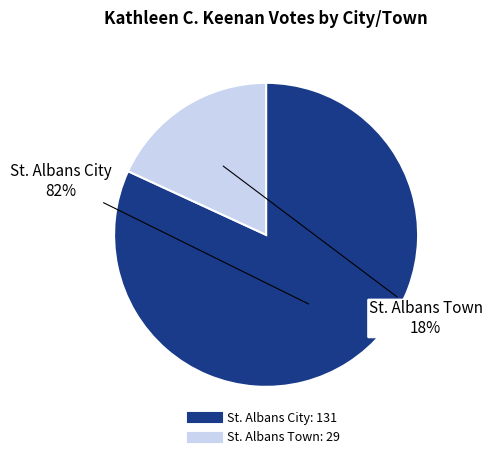

Is the sum of St. Albans City and St. Albans Town greater than half?

Yes